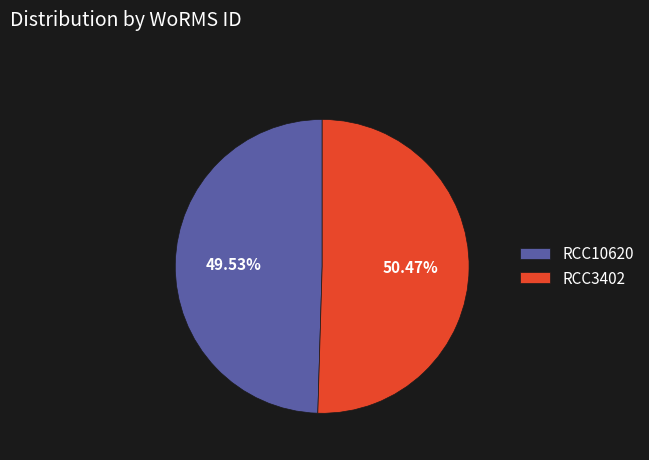

Which has a higher value, RCC3402 or RCC10620?

RCC3402